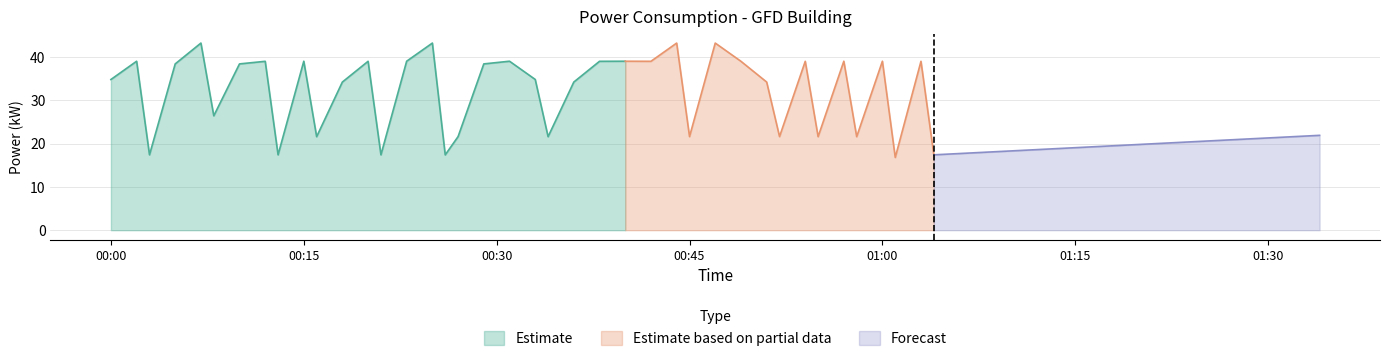

True or false: the data shows 17.4 at 2023-02-06T01:04:00.

True